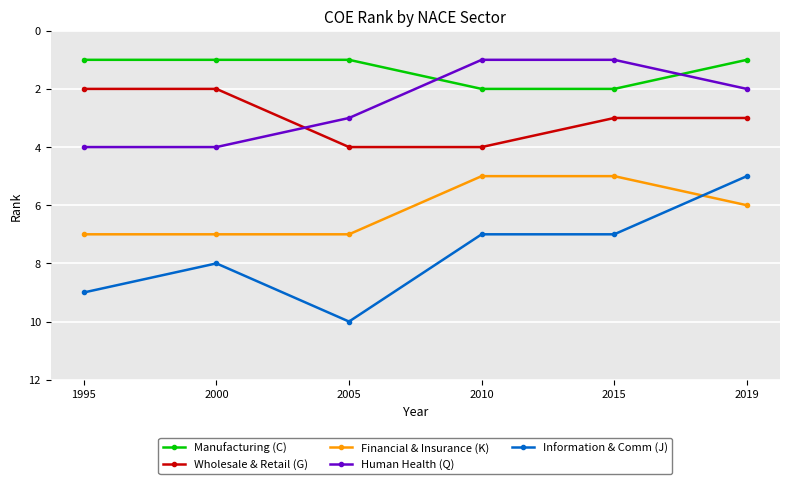

Rank the series at 2010 from highest to lowest value.

Information & Comm (J), Financial & Insurance (K), Wholesale & Retail (G), Manufacturing (C), Human Health (Q)